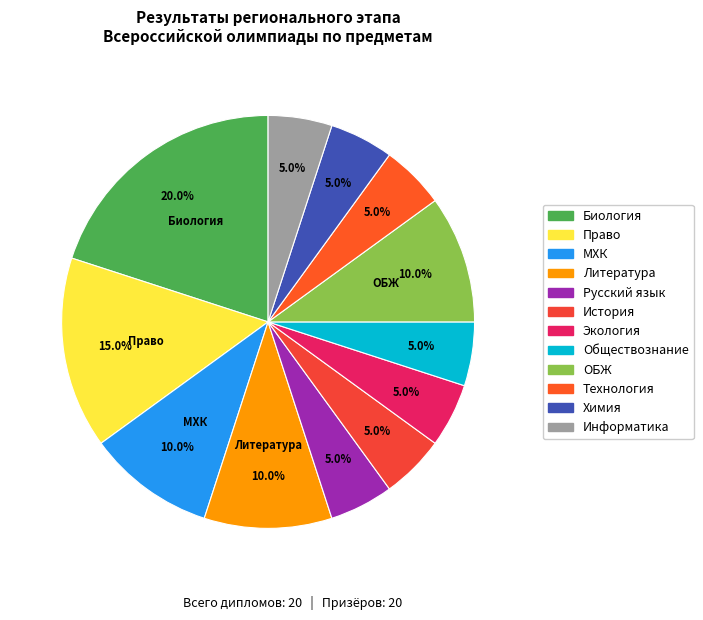

How much of the chart is everything except Обществознание?

95.0%